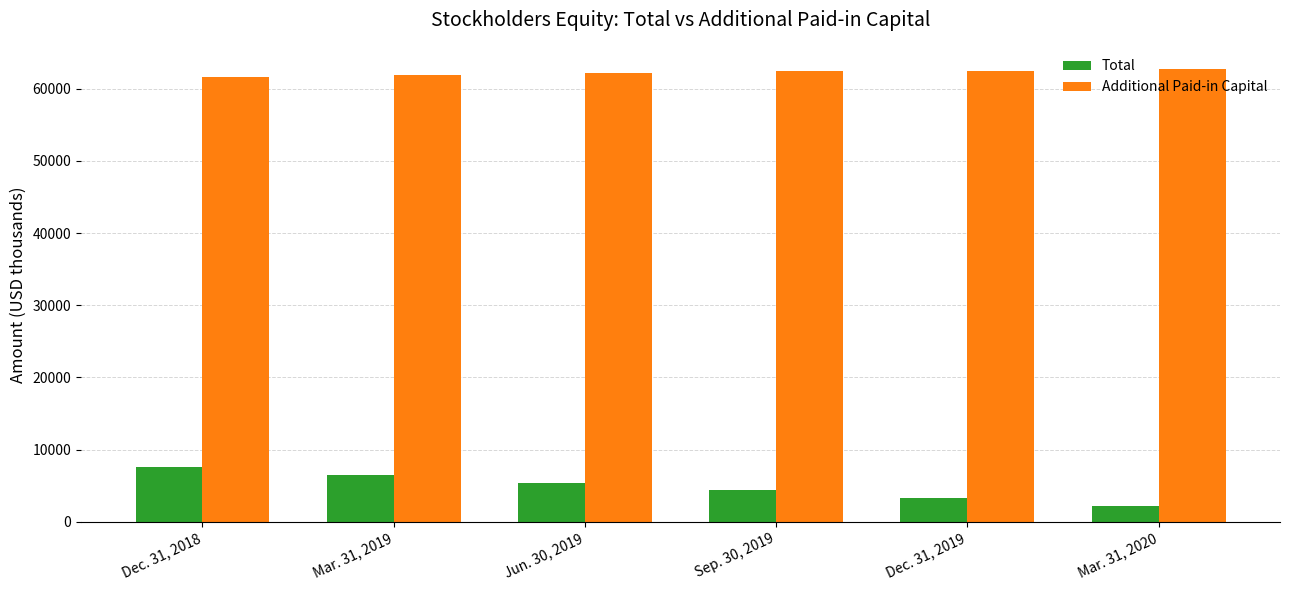

What is the maximum value for Additional Paid-in Capital?

62674